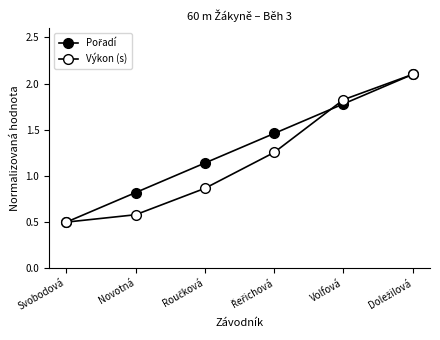

True or false: Výkon (s) has more than 1 interior local peaks.

False